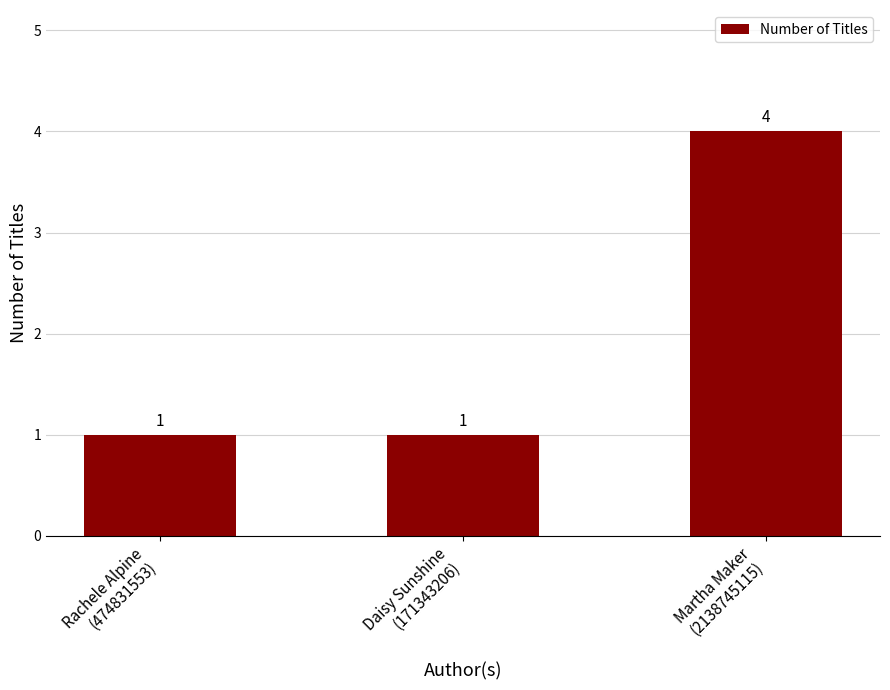

Reading left to right, extract all data points from this chart.

Rachele Alpine
(474831553)=1	Daisy Sunshine
(171343206)=1	Martha Maker
(2138745115)=4